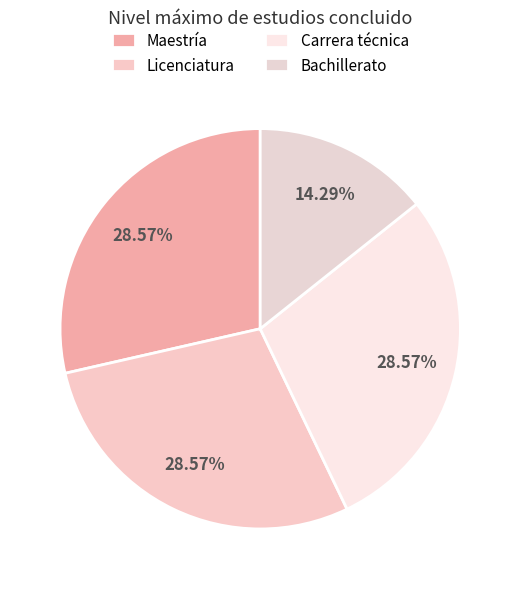

Between Maestría and Licenciatura, which is larger?

Maestría